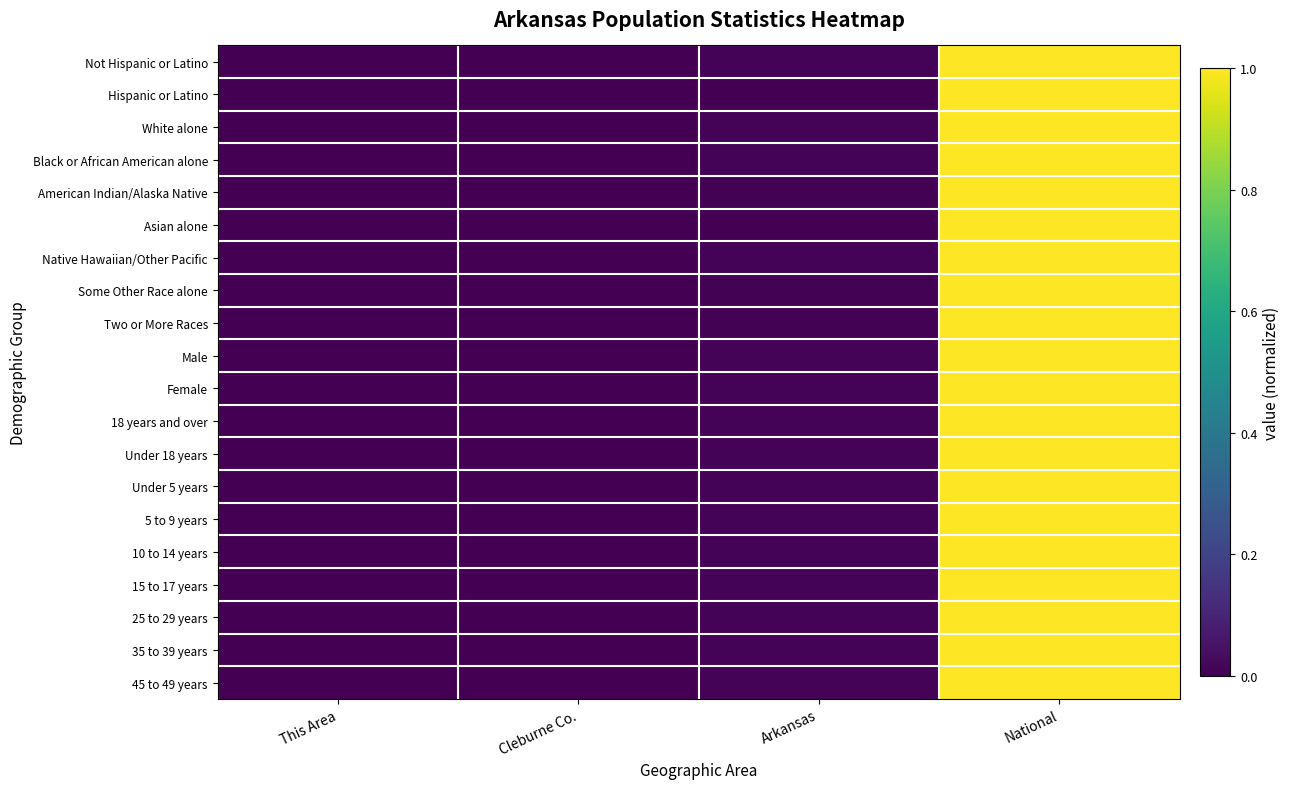

Reading left to right, what are all the values shown in this chart?

Not Hispanic or Latino: This Area=0.0	Cleburne Co.=0.0	Arkansas=0.0	National=1.0
Hispanic or Latino: This Area=0.0	Cleburne Co.=0.0	Arkansas=0.0	National=1.0
White alone: This Area=0.0	Cleburne Co.=0.0	Arkansas=0.0	National=1.0
Black or African American alone: This Area=0.0	Cleburne Co.=0.0	Arkansas=0.0	National=1.0
American Indian/Alaska Native: This Area=0.0	Cleburne Co.=0.0	Arkansas=0.0	National=1.0
Asian alone: This Area=0.0	Cleburne Co.=0.0	Arkansas=0.0	National=1.0
Native Hawaiian/Other Pacific: This Area=0.0	Cleburne Co.=0.0	Arkansas=0.0	National=1.0
Some Other Race alone: This Area=0.0	Cleburne Co.=0.0	Arkansas=0.0	National=1.0
Two or More Races: This Area=0.0	Cleburne Co.=0.0	Arkansas=0.0	National=1.0
Male: This Area=0.0	Cleburne Co.=0.0	Arkansas=0.0	National=1.0
Female: This Area=0.0	Cleburne Co.=0.0	Arkansas=0.0	National=1.0
18 years and over: This Area=0.0	Cleburne Co.=0.0	Arkansas=0.0	National=1.0
Under 18 years: This Area=0.0	Cleburne Co.=0.0	Arkansas=0.0	National=1.0
Under 5 years: This Area=0.0	Cleburne Co.=0.0	Arkansas=0.0	National=1.0
5 to 9 years: This Area=0.0	Cleburne Co.=0.0	Arkansas=0.0	National=1.0
10 to 14 years: This Area=0.0	Cleburne Co.=0.0	Arkansas=0.0	National=1.0
15 to 17 years: This Area=0.0	Cleburne Co.=0.0	Arkansas=0.0	National=1.0
25 to 29 years: This Area=0.0	Cleburne Co.=0.0	Arkansas=0.0	National=1.0
35 to 39 years: This Area=0.0	Cleburne Co.=0.0	Arkansas=0.0	National=1.0
45 to 49 years: This Area=0.0	Cleburne Co.=0.0	Arkansas=0.0	National=1.0